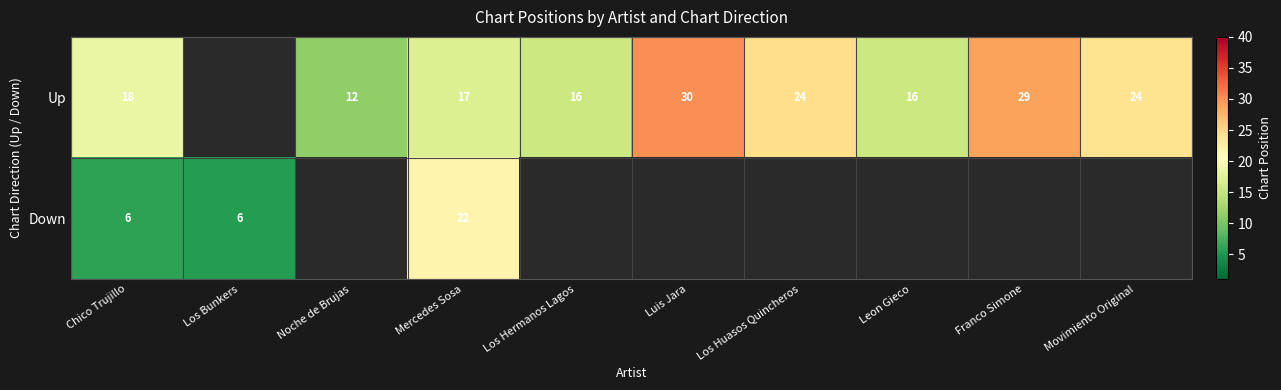

At how many categories does at least one series exceed 24?

3